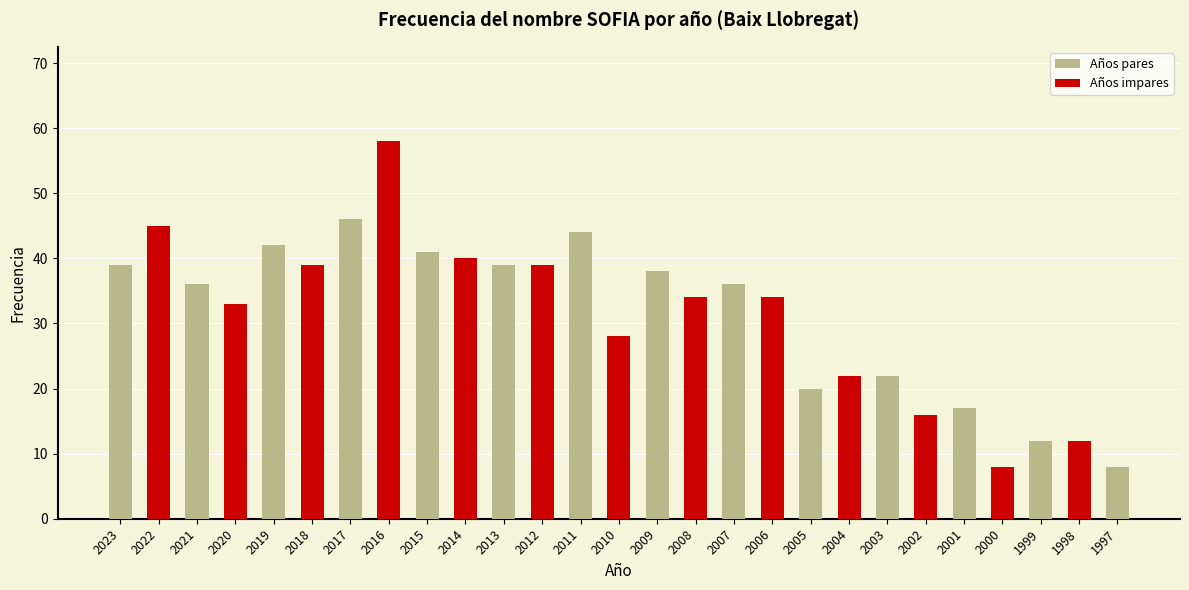

Reading left to right, extract all data points from this chart.

39	45	36	33	42	39	46	58	41	40	39	39	44	28	38	34	36	34	20	22	22	16	17	8	12	12	8